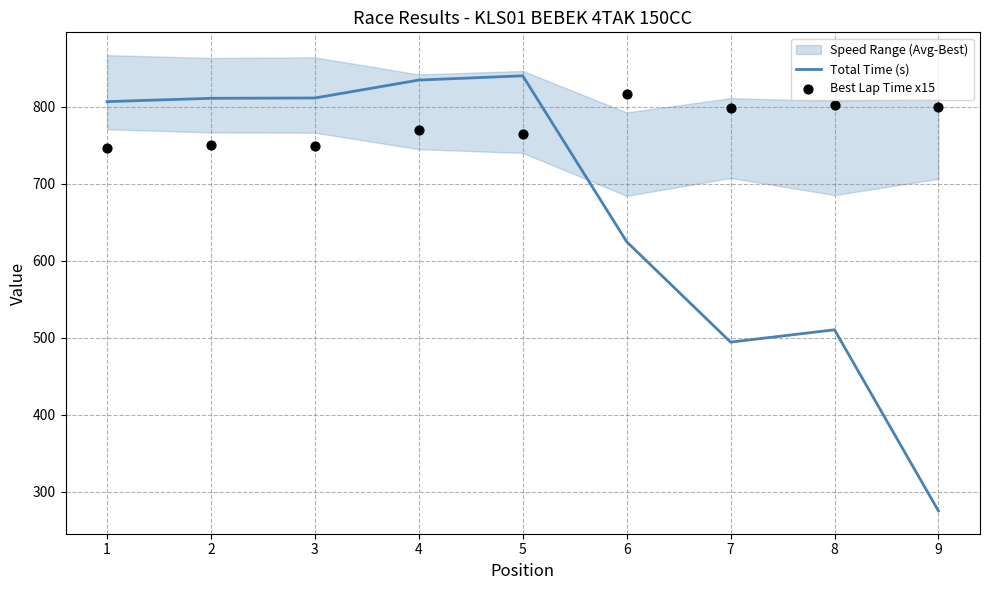

Which series has the largest Y range (max minus min)?

Total Time (s)